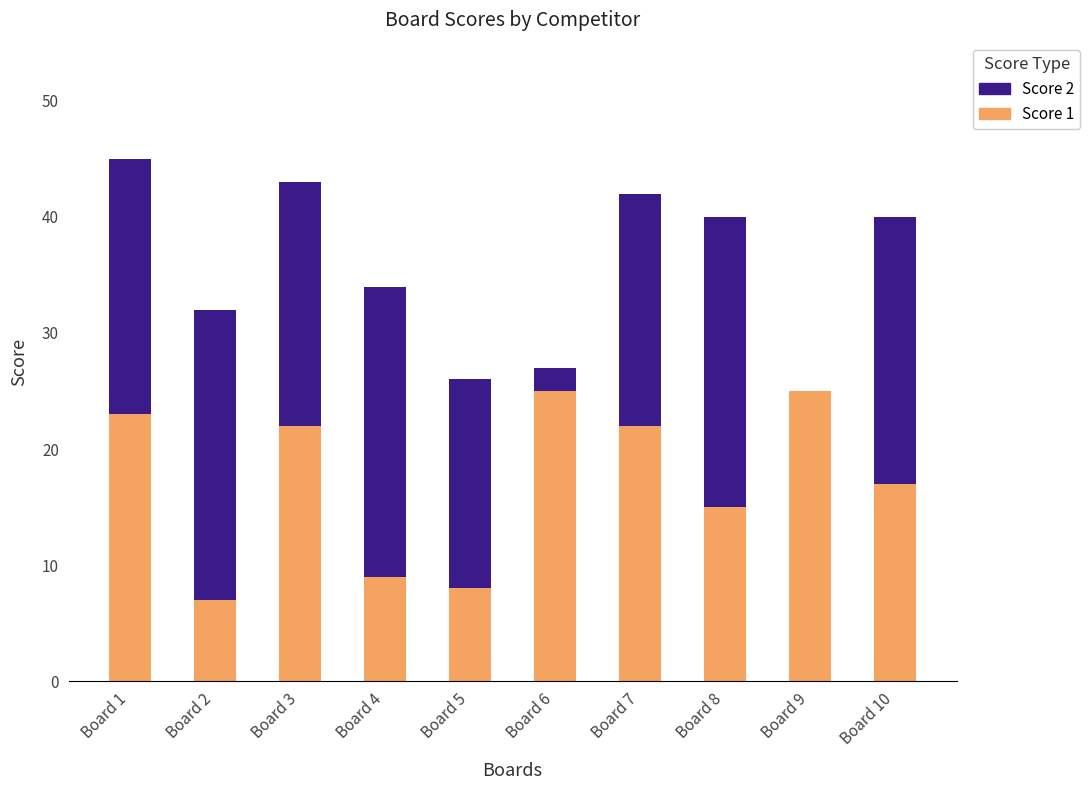

What is the highest value of the Score 1 series?

25